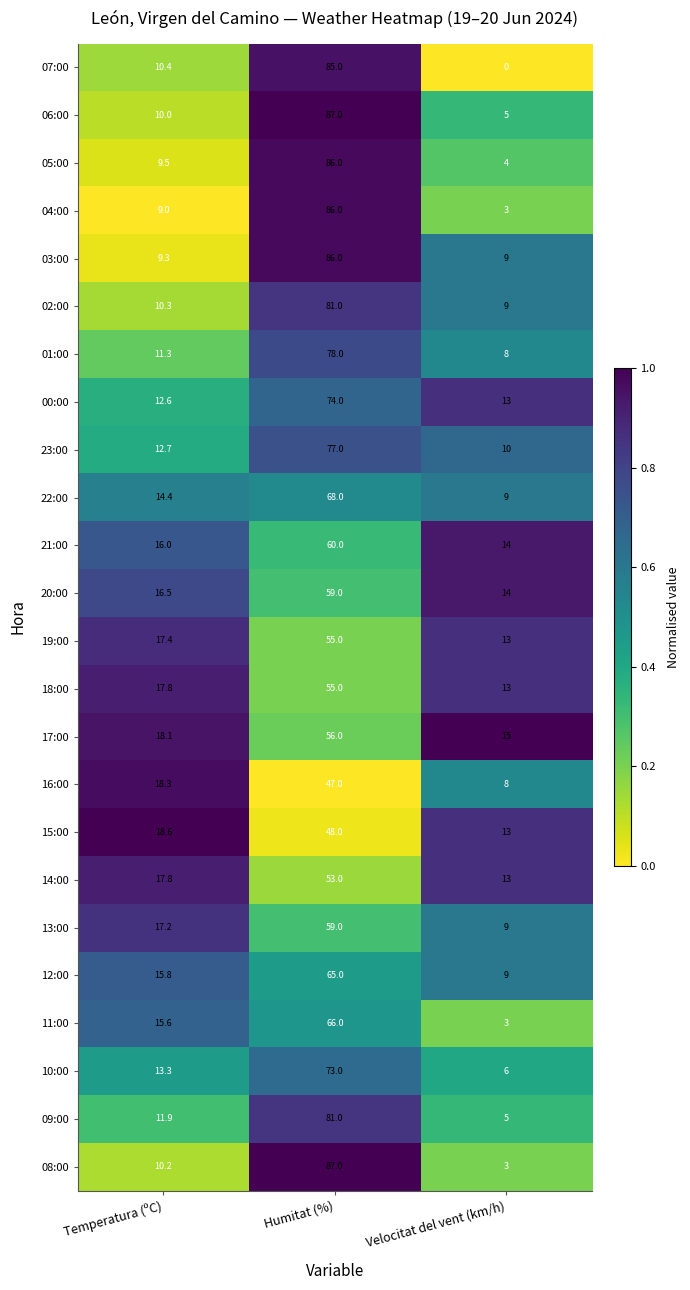

Between Temperatura (ºC) and Velocitat del vent (km/h), which series saw the biggest shift?

11:00